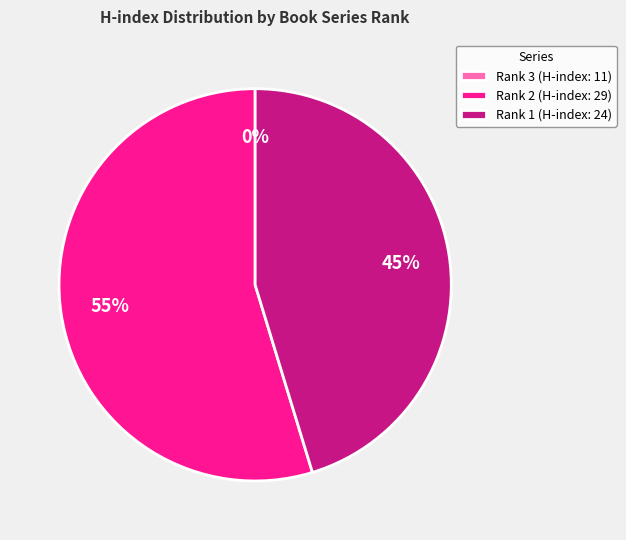

What percentage is the Rank 1 (H-index: 24) slice, to the nearest percent?

45%